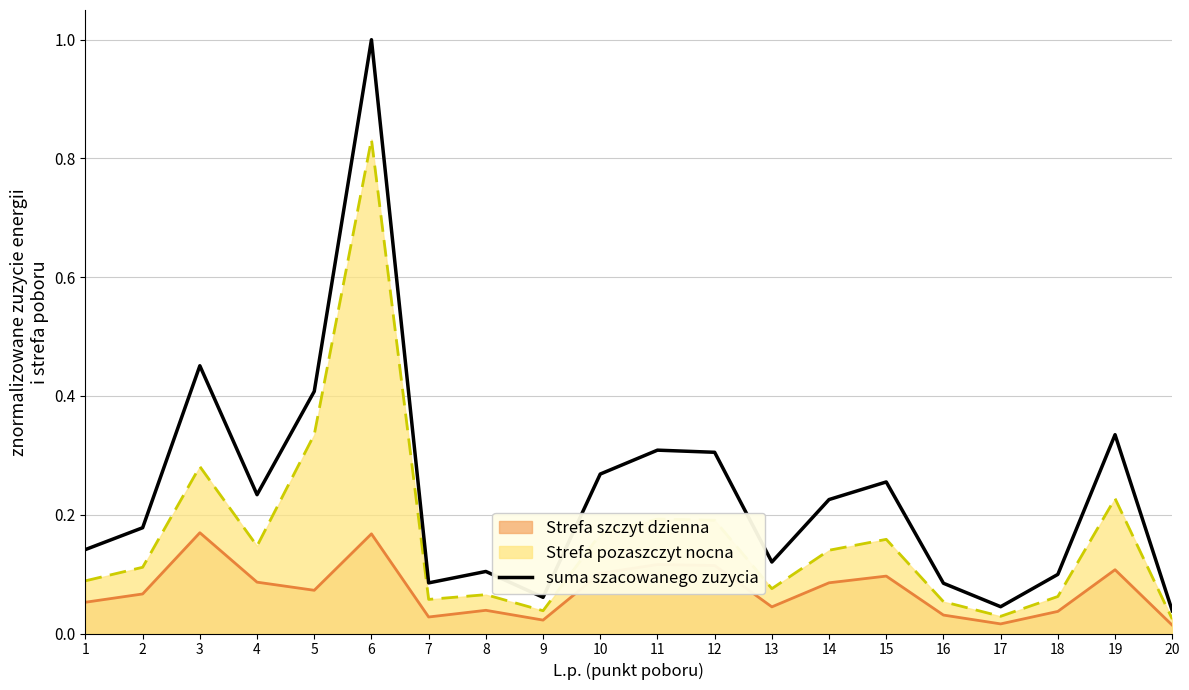

The chart shows a value of 0.4 at 15. True or false?

False